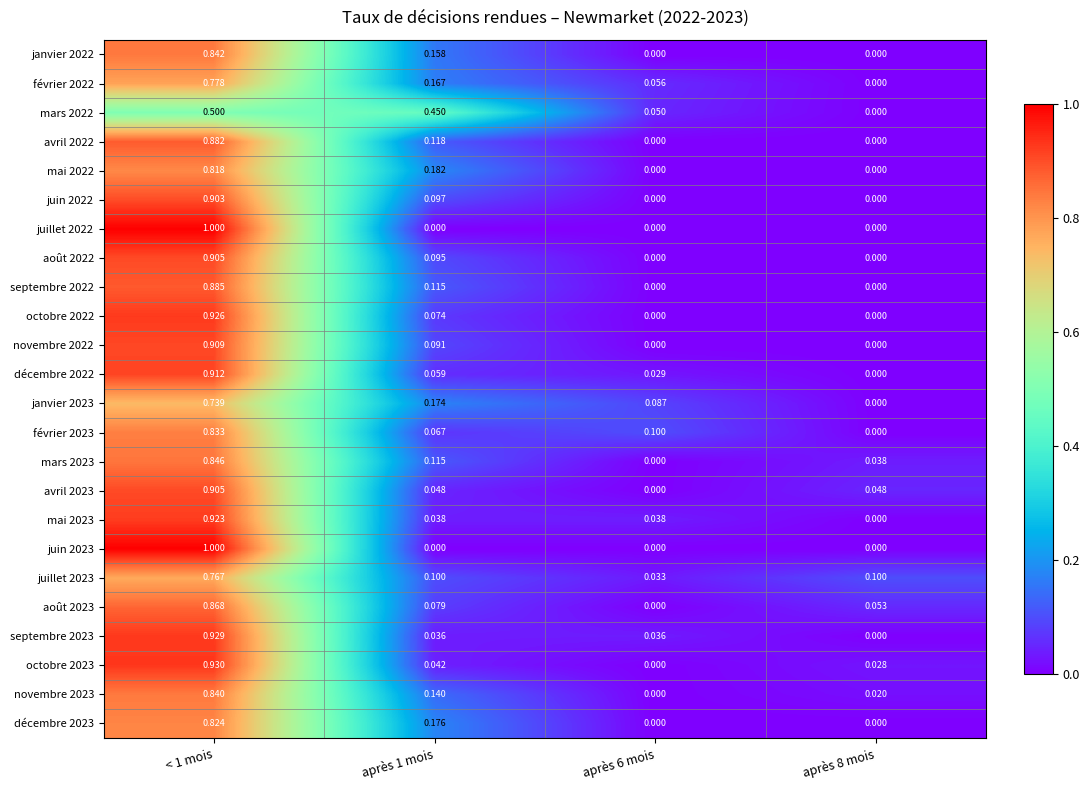

Count the number of data series in this chart.

24